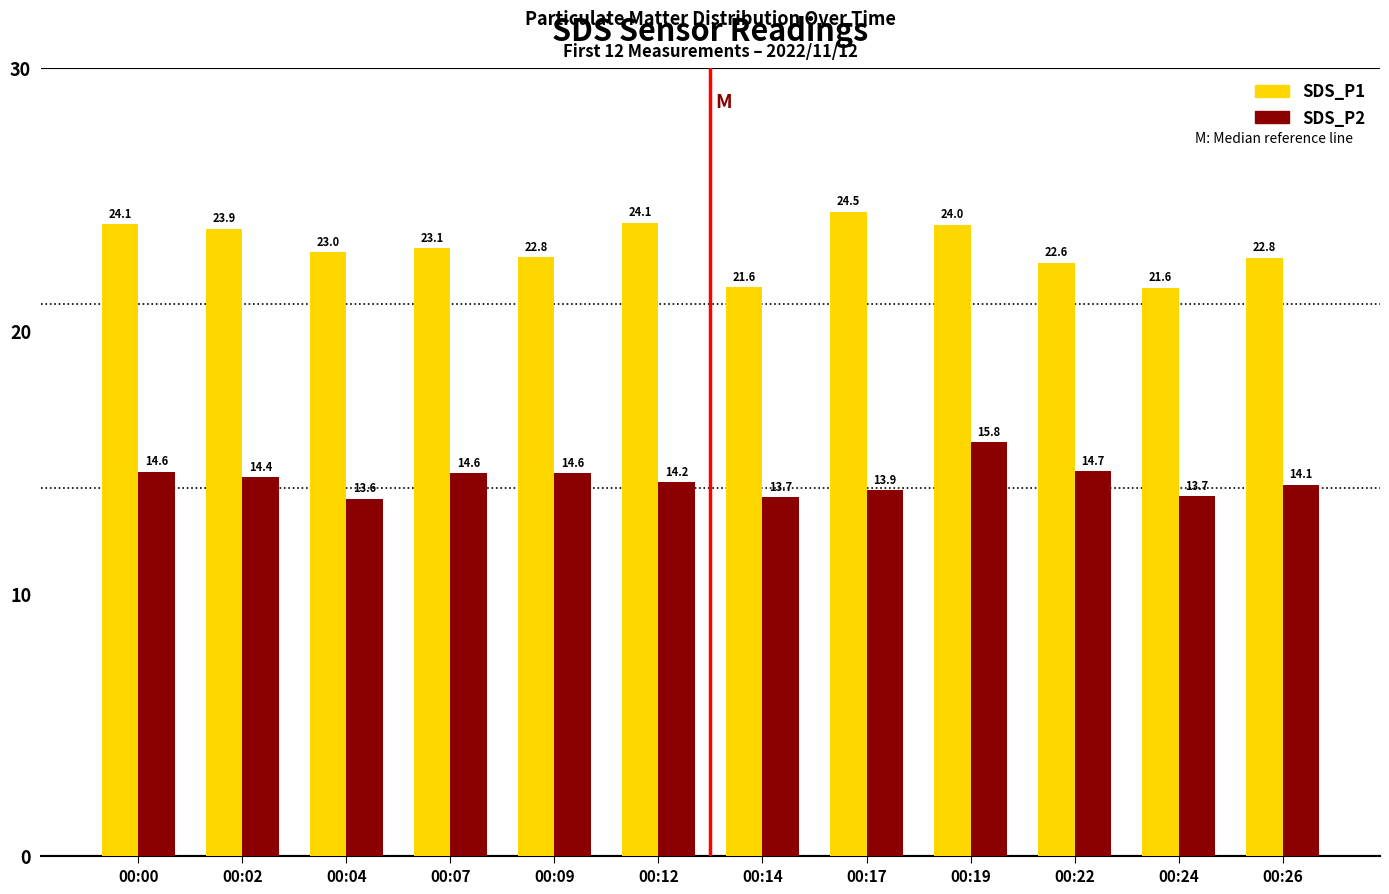

What is the sum of all SDS_P2 values?

171.8